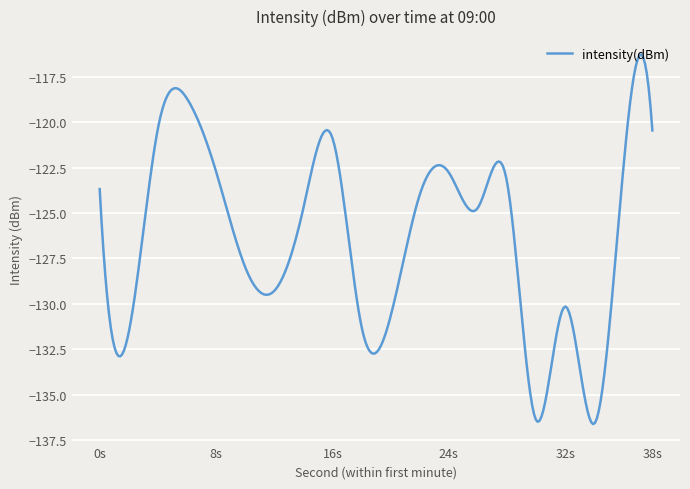

Is this an area chart (filled region under the line)?

No